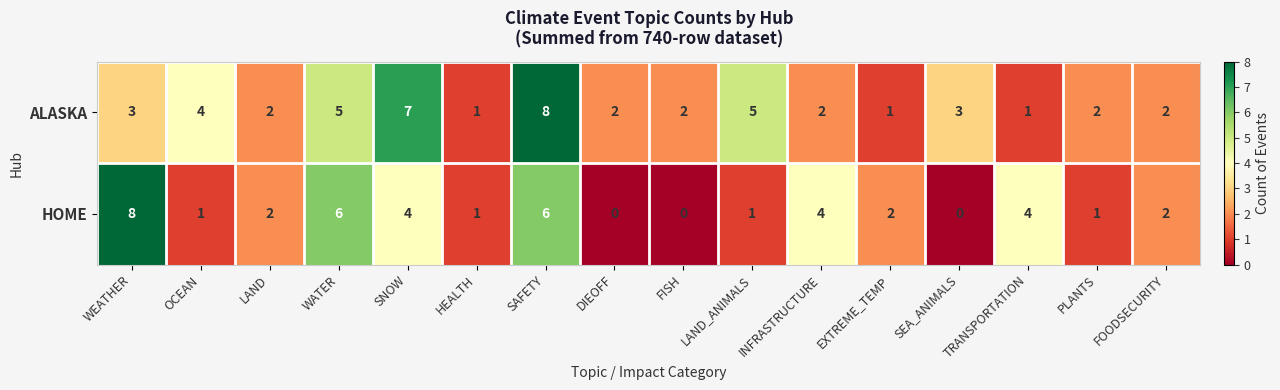

The value of HOME at TRANSPORTATION is 4. True or false?

True